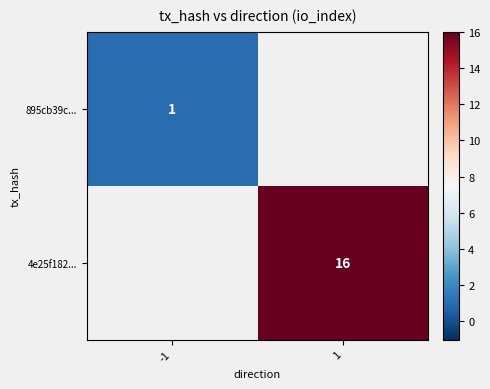

What is the greatest value displayed?

16.0